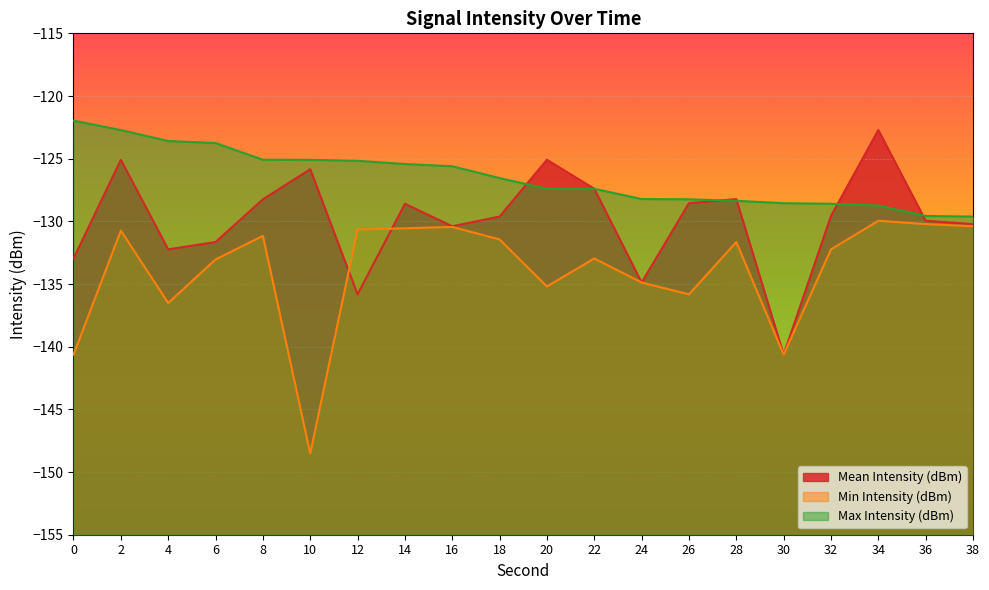

Reading left to right, transcribe all the data shown in this chart.

Mean Intensity (dBm): 0=-133.0	2=-125.1	4=-132.2	6=-131.6	8=-128.2	10=-125.8	12=-135.8	14=-128.6	16=-130.4	18=-129.6	20=-125.1	22=-127.4	24=-134.9	26=-128.6	28=-128.2	30=-140.6	32=-129.6	34=-122.7	36=-130.0	38=-130.2
Min Intensity (dBm): 0=-140.6	2=-130.7	4=-136.5	6=-133.0	8=-131.2	10=-148.5	12=-130.7	14=-130.6	16=-130.4	18=-131.4	20=-135.2	22=-133.0	24=-134.9	26=-135.8	28=-131.6	30=-140.6	32=-132.2	34=-130.0	36=-130.2	38=-130.4
Max Intensity (dBm): 0=-122.0	2=-122.7	4=-123.6	6=-123.8	8=-125.1	10=-125.1	12=-125.2	14=-125.4	16=-125.6	18=-126.6	20=-127.4	22=-127.4	24=-128.2	26=-128.2	28=-128.4	30=-128.6	32=-128.6	34=-128.7	36=-129.6	38=-129.6